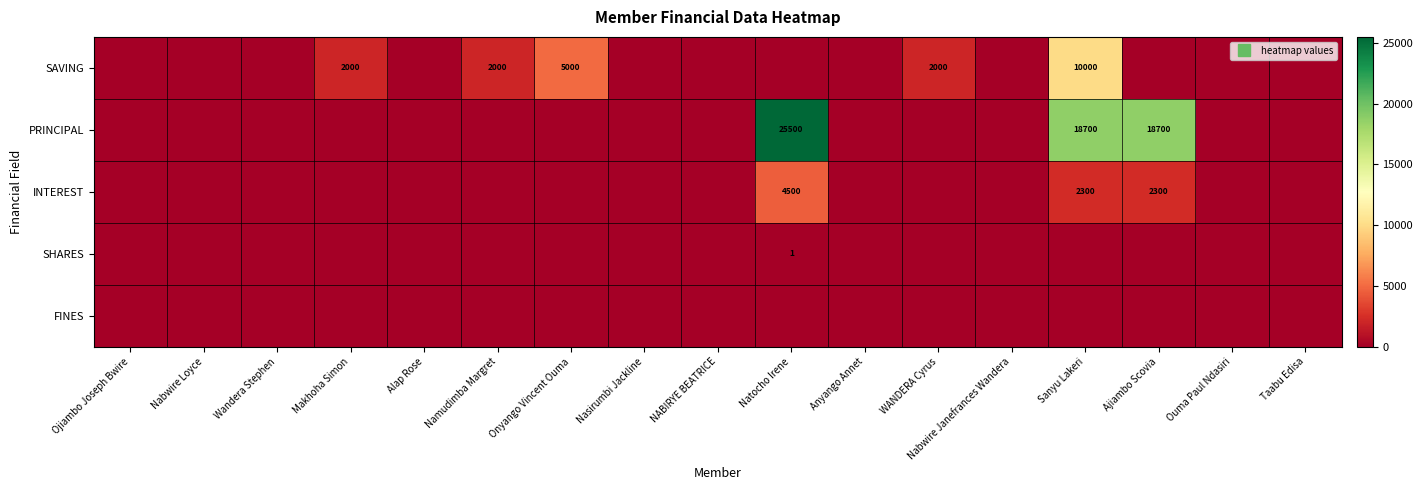

How many distinct data groups are displayed?

5